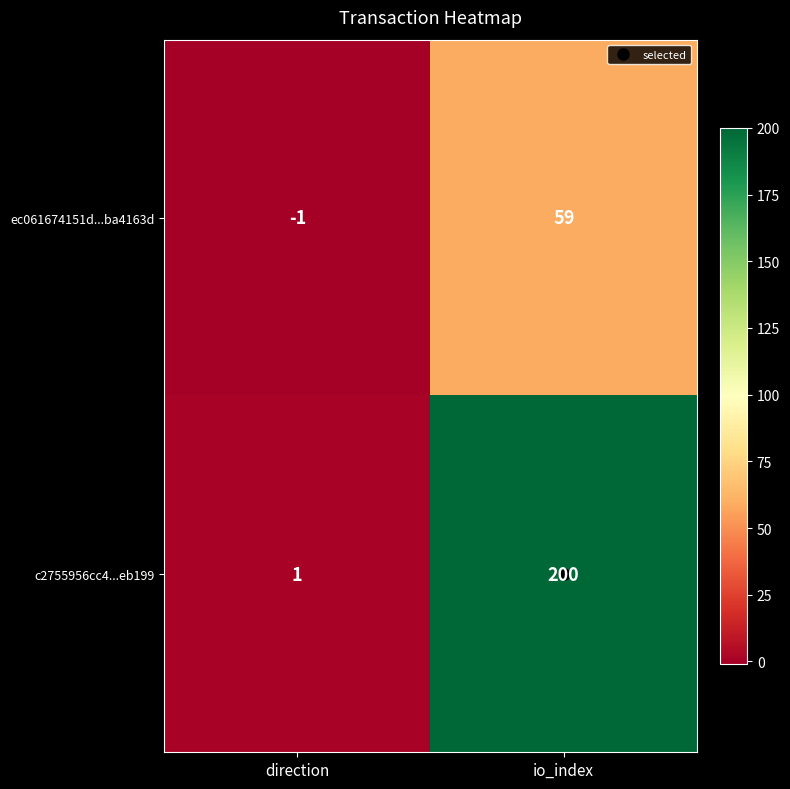

The ec061674151d...ba4163d series shows -1 at direction. True or false?

True